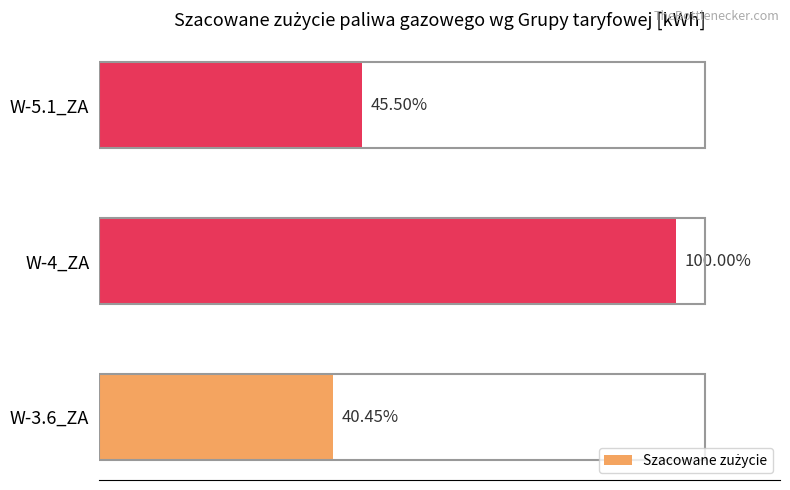

Are the bars horizontal?

Yes